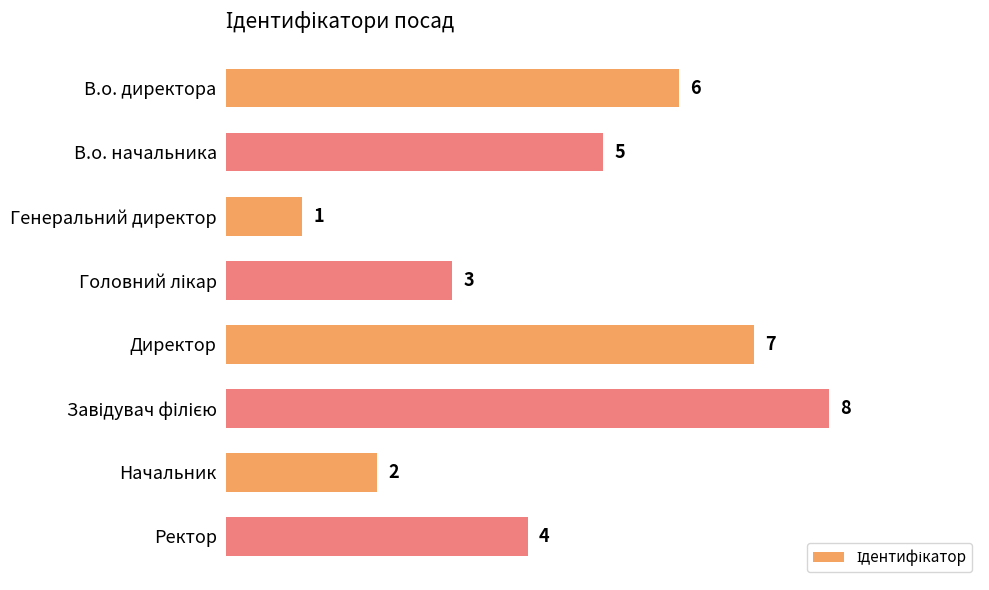

Is it true that the value at Генеральний директор is 1?

True